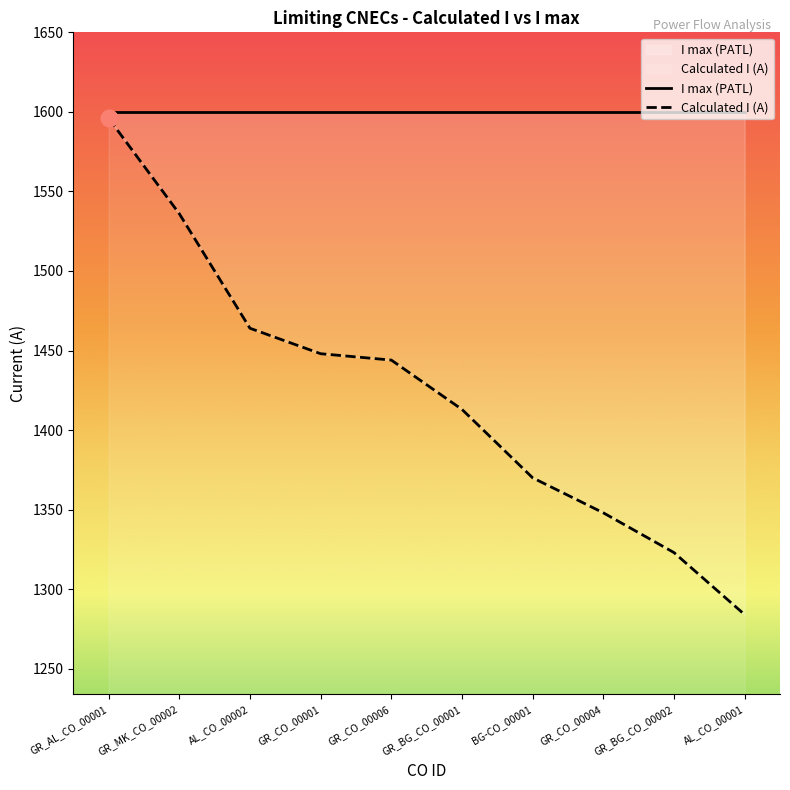

What is the minimum value shown in the chart?

1284